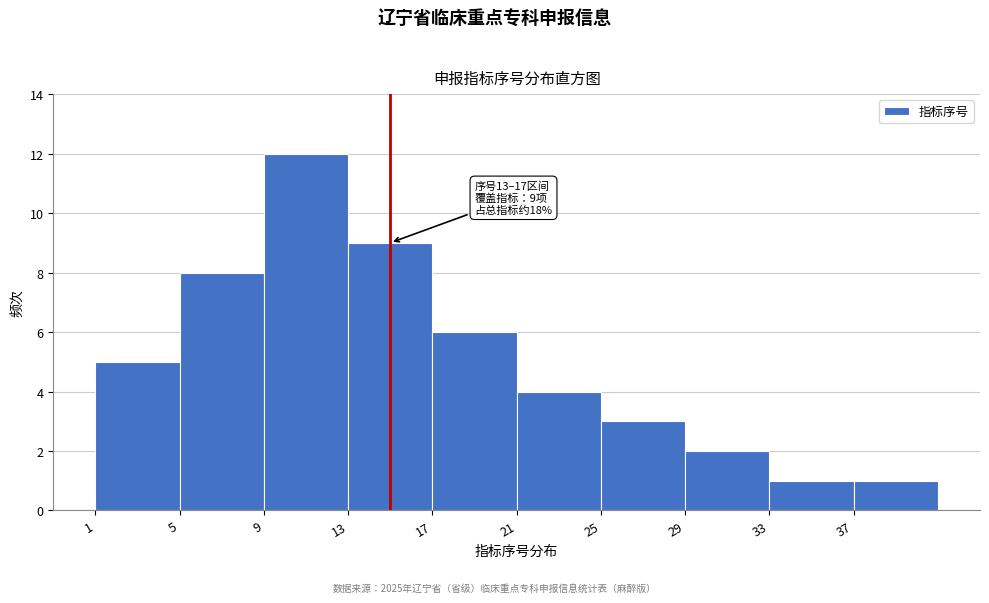

Over which range of the x-axis is the bar tallest?

9 to 13